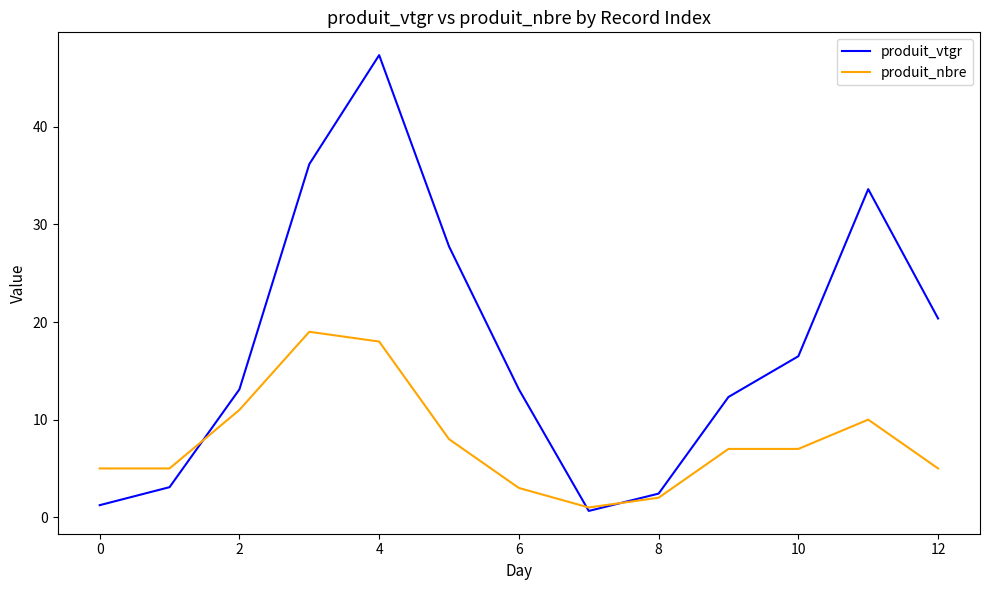

Which series has the largest total across all categories?

produit_vtgr